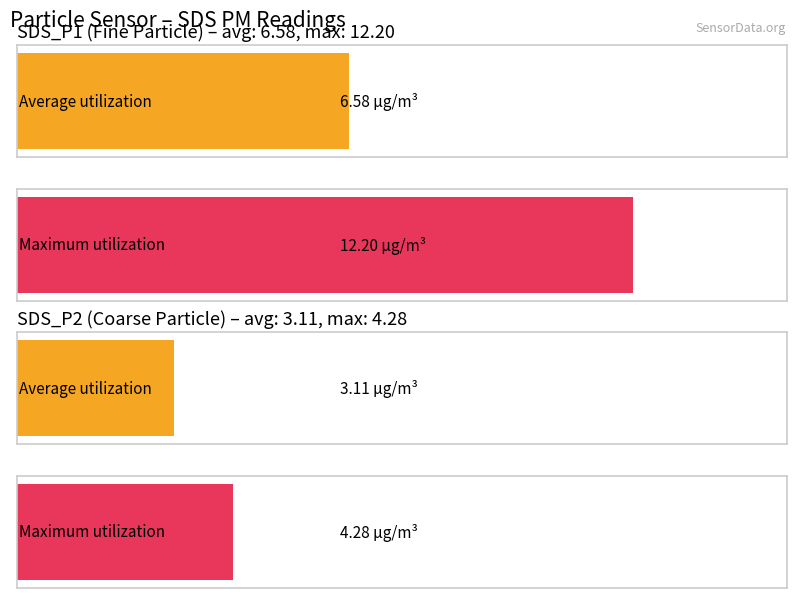

What are all the series names shown in the legend?

Average utilization, Maximum utilization